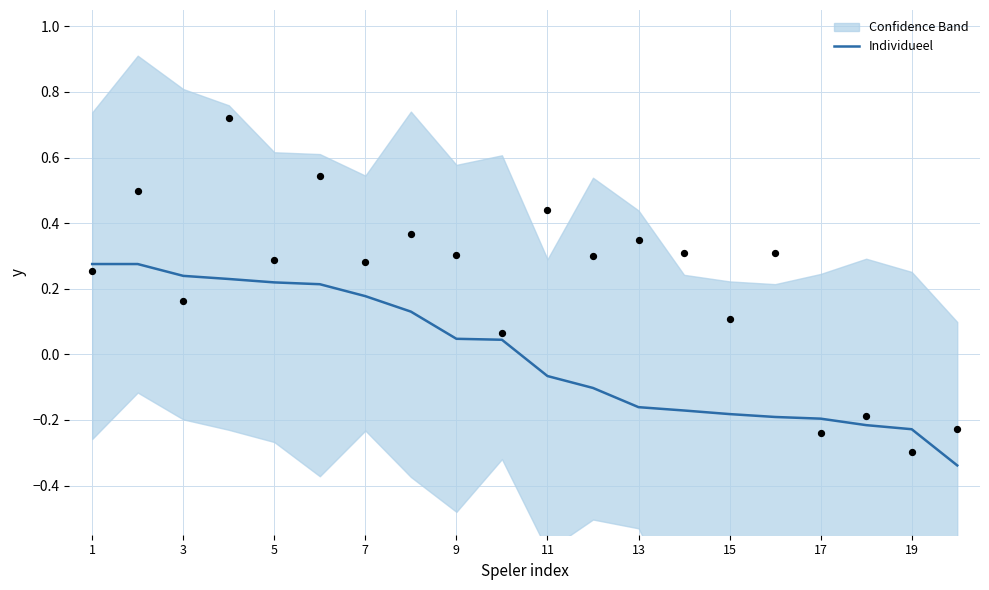

The Individueel series shows 0.5 at 1. True or false?

False